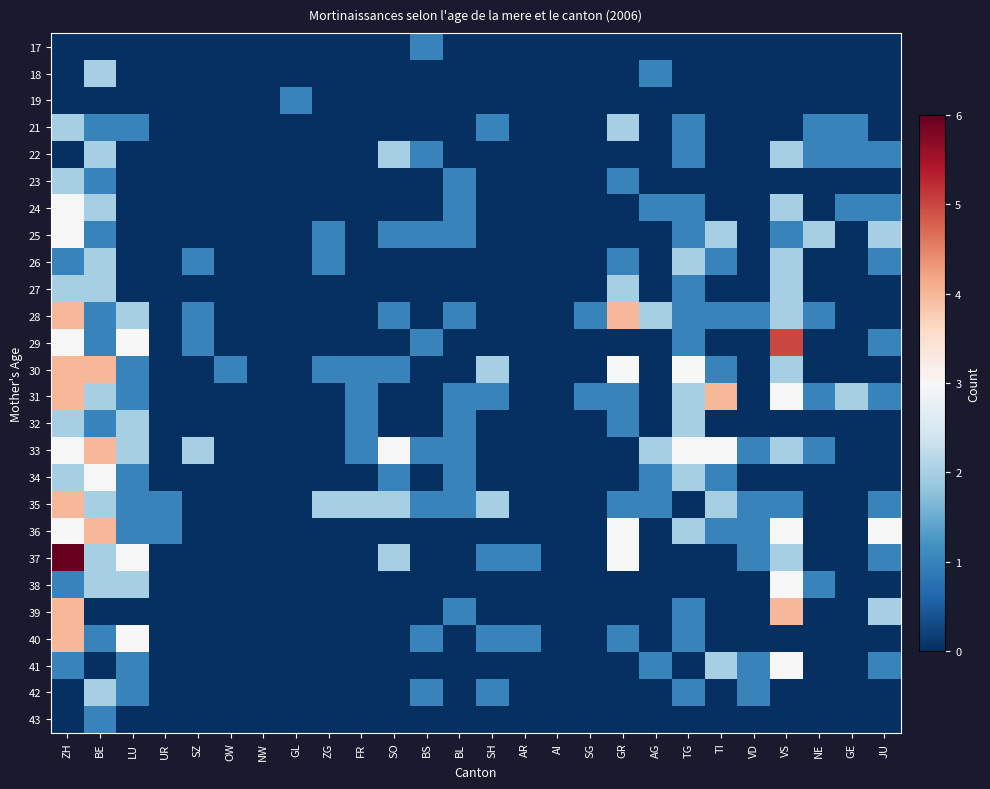

What is the total value across all series at FR?

6